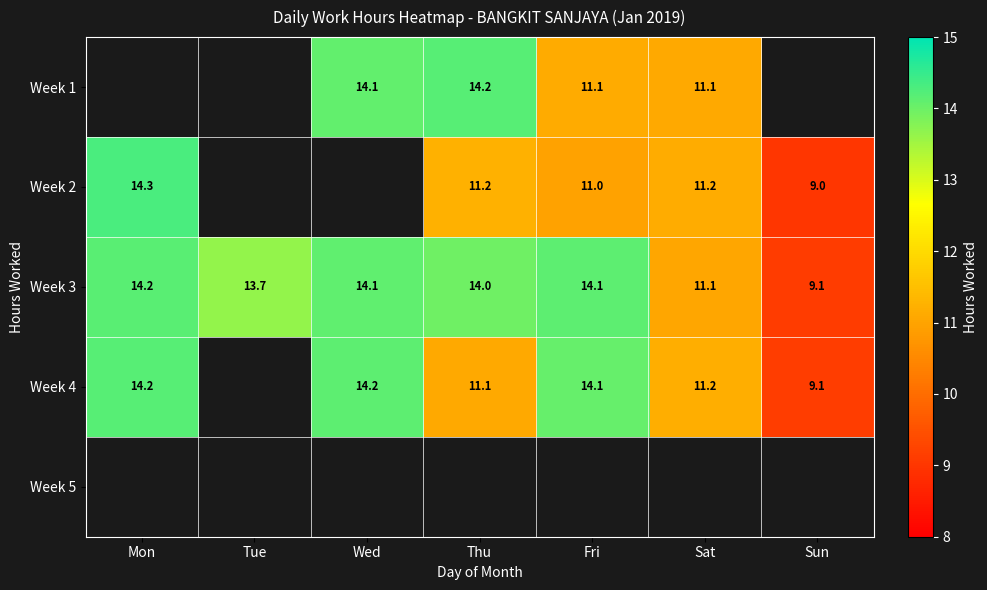

At which label does Week 3 first exceed 14?

Mon